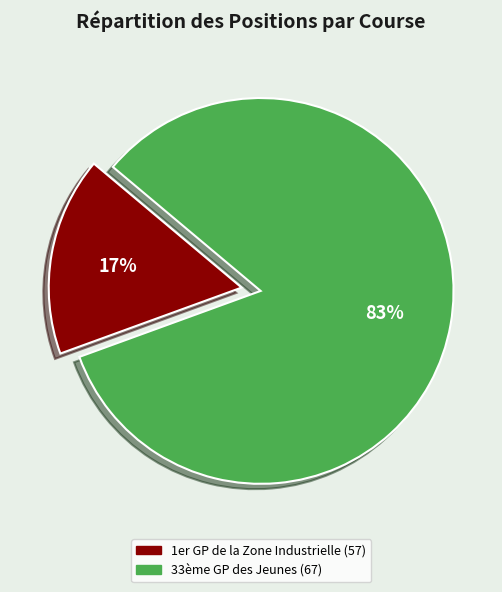

Rank the categories by value from lowest to highest.

1er GP de la Zone Industrielle (57), 33ème GP des Jeunes (67)